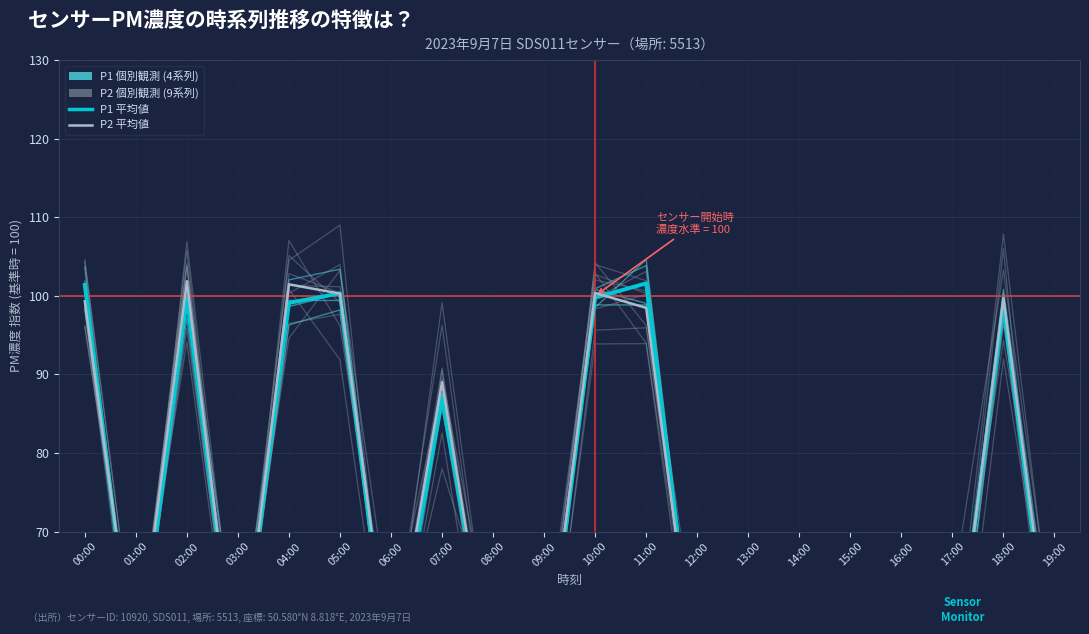

What value does the P2 個別観測 (景気後退あり相当) series have at 14:00?

47.5